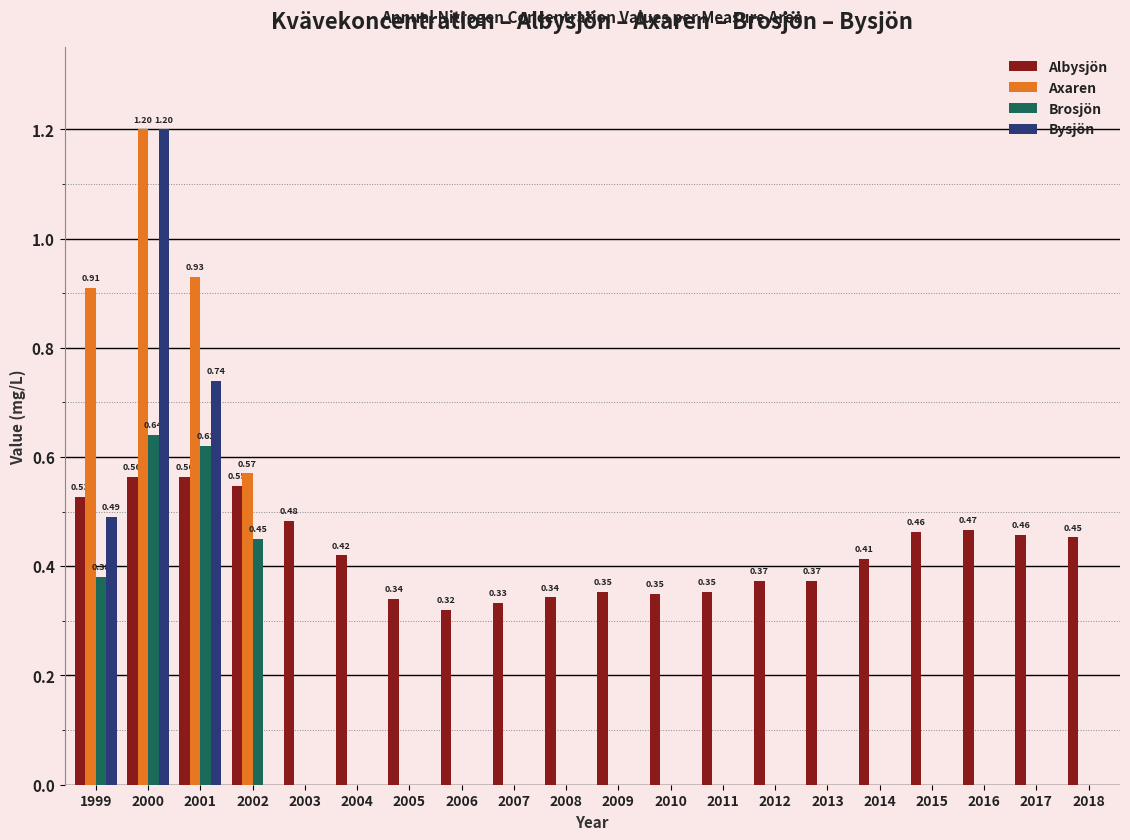

At which category is the sum across all series the highest?

2000